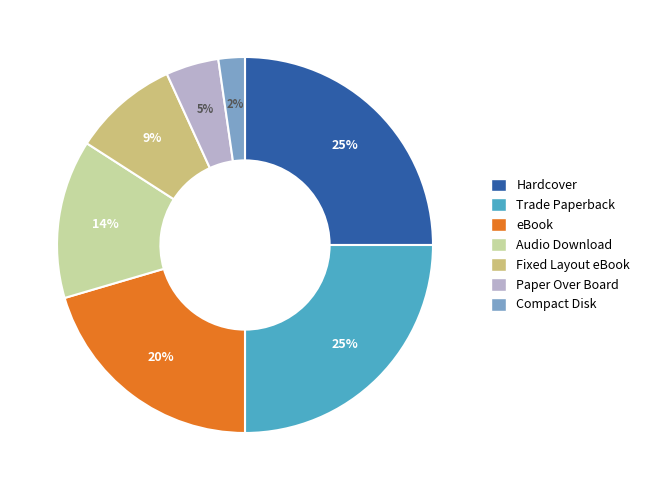

To the nearest percent, what is the average slice percentage?

14%